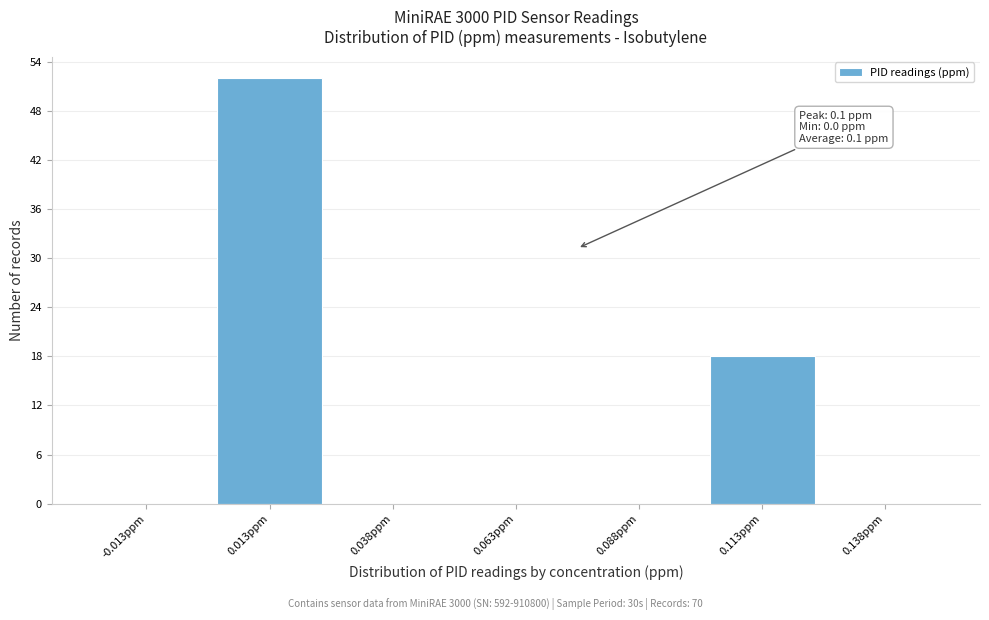

Over which range of the x-axis is the bar tallest?

0.000 to 0.025